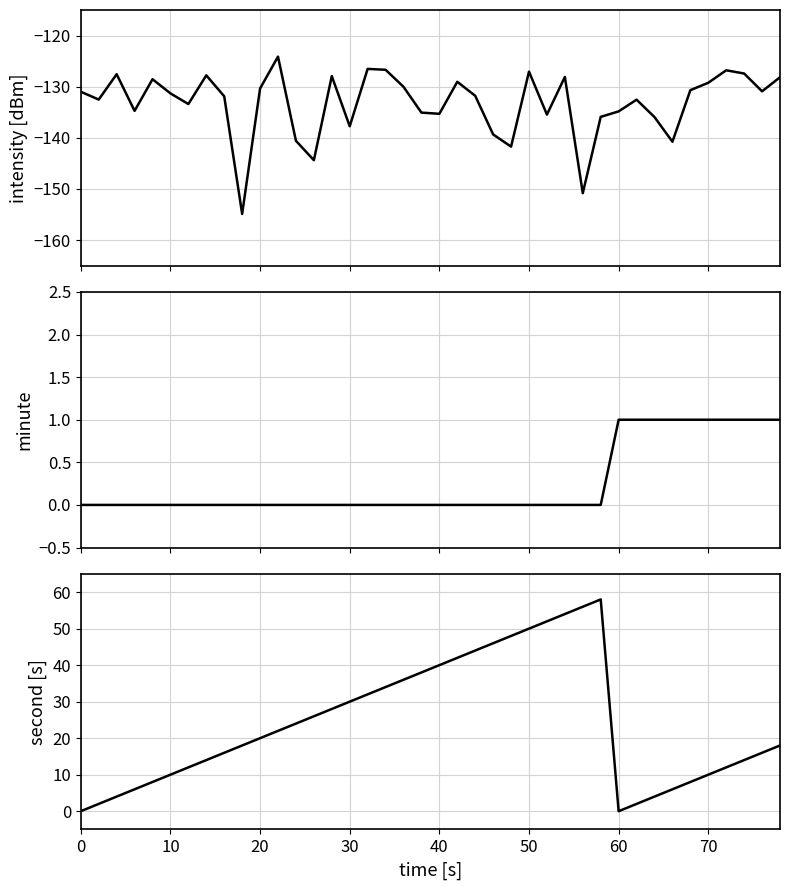

Reading left to right, transcribe all the data shown in this chart.

intensity(dBm): -131.0	-132.5	-127.6	-134.7	-128.5	-131.3	-133.4	-127.8	-131.9	-154.9	-130.4	-124.1	-140.6	-144.4	-127.9	-137.7	-126.5	-126.7	-130.0	-135.1	-135.3	-129.0	-131.8	-139.3	-141.7	-127.1	-135.5	-128.1	-150.8	-135.9	-134.8	-132.5	-135.9	-140.8	-130.7	-129.2	-126.8	-127.4	-130.9	-128.2
minute: 0.0	0.0	0.0	0.0	0.0	0.0	0.0	0.0	0.0	0.0	0.0	0.0	0.0	0.0	0.0	0.0	0.0	0.0	0.0	0.0	0.0	0.0	0.0	0.0	0.0	0.0	0.0	0.0	0.0	0.0	1.0	1.0	1.0	1.0	1.0	1.0	1.0	1.0	1.0	1.0
second: 0.0	2.0	4.0	6.0	8.0	10.0	12.0	14.0	16.0	18.0	20.0	22.0	24.0	26.0	28.0	30.0	32.0	34.0	36.0	38.0	40.0	42.0	44.0	46.0	48.0	50.0	52.0	54.0	56.0	58.0	0.0	2.0	4.0	6.0	8.0	10.0	12.0	14.0	16.0	18.0